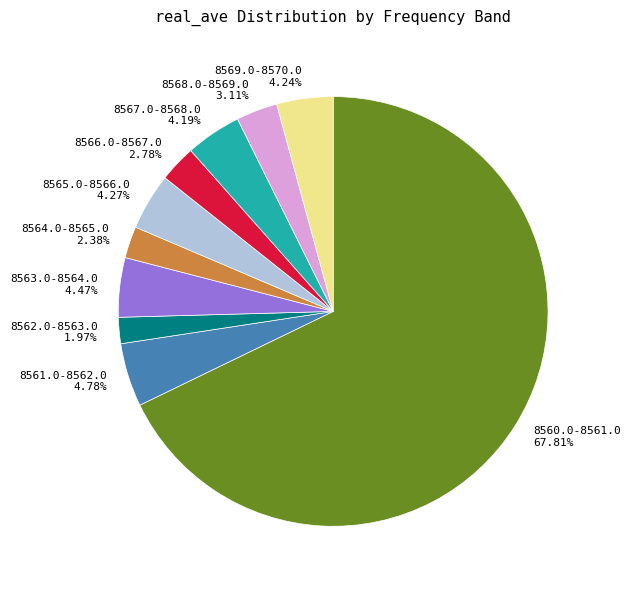

Between 8568.0-8569.0 3.11% and 8564.0-8565.0 2.38%, which is larger?

8568.0-8569.0 3.11%